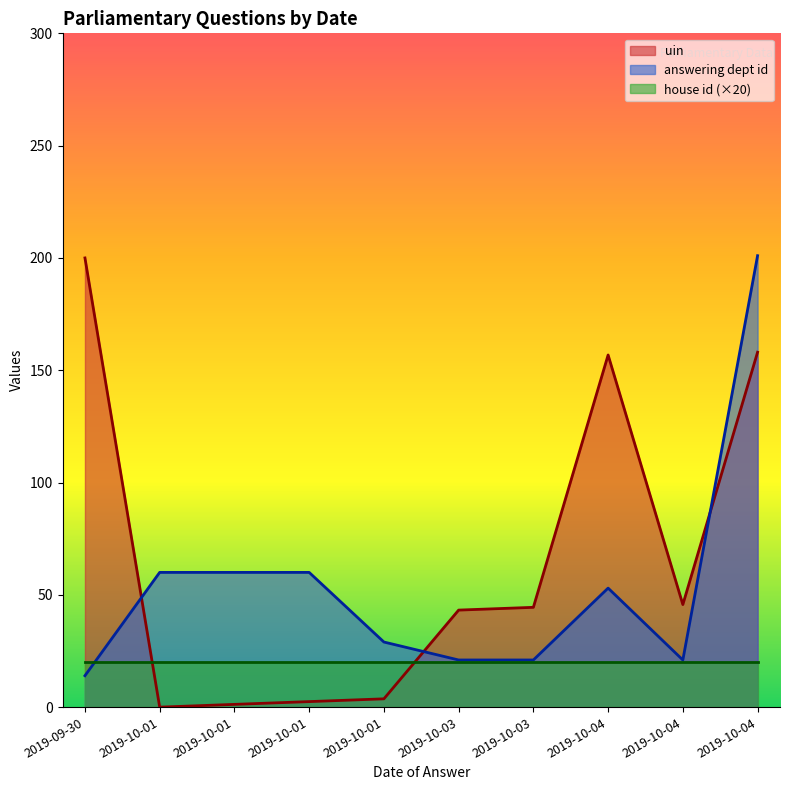

What is the label of the 6th point from the left?

2019-10-03